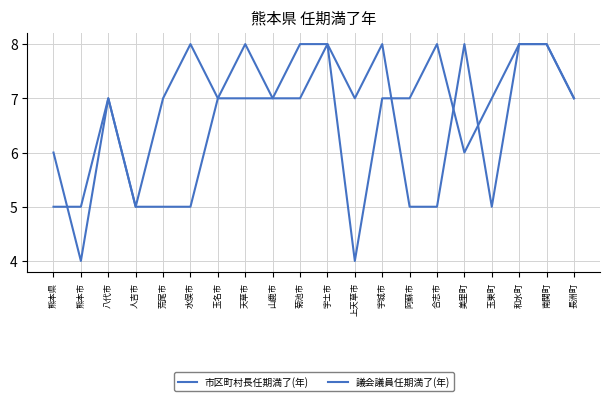

Does the chart have visible grid lines?

Yes